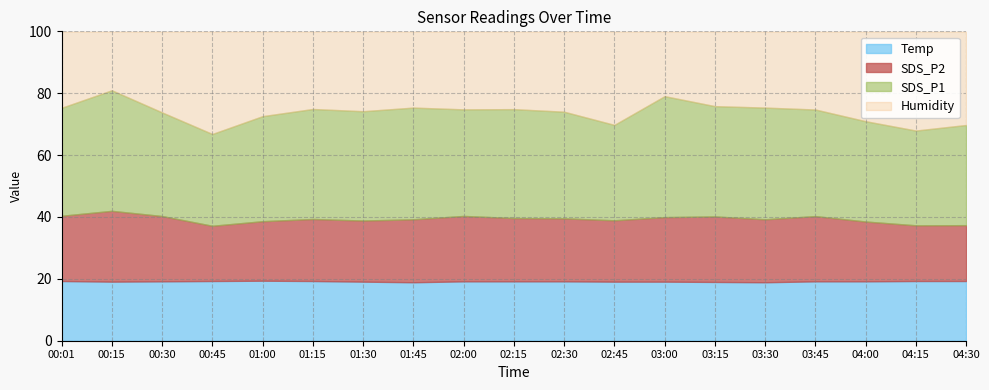

List the series in order of their peak value, highest first.

Humidity, SDS_P1, SDS_P2, Temp